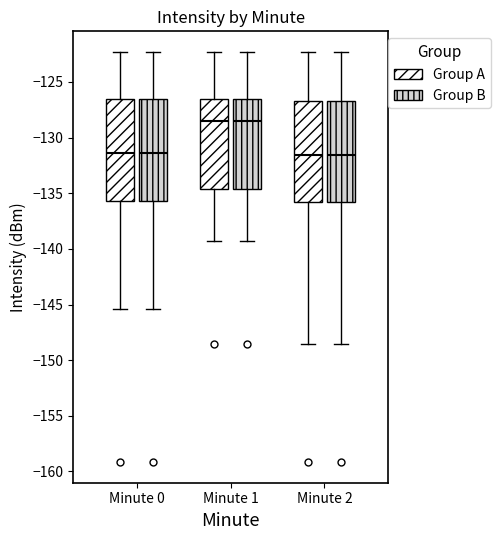

Reading left to right, read every box against the y-axis: the position of its median line, the range the box covers, and the ends of its whiskers. The values are not printed on the chart, so give them approximately, as read against the axis.

Minute 0 (Group A): median -131.5, box -135.5 to -126.5, whiskers -145.5 to -122.5
Minute 0 (Group B): median -131.5, box -135.5 to -126.5, whiskers -145.5 to -122.5
Minute 1 (Group A): median -128.5, box -134.5 to -126.5, whiskers -139.5 to -122.5
Minute 1 (Group B): median -128.5, box -134.5 to -126.5, whiskers -139.5 to -122.5
Minute 2 (Group A): median -131.5, box -136.0 to -126.5, whiskers -148.5 to -122.5
Minute 2 (Group B): median -131.5, box -136.0 to -126.5, whiskers -148.5 to -122.5